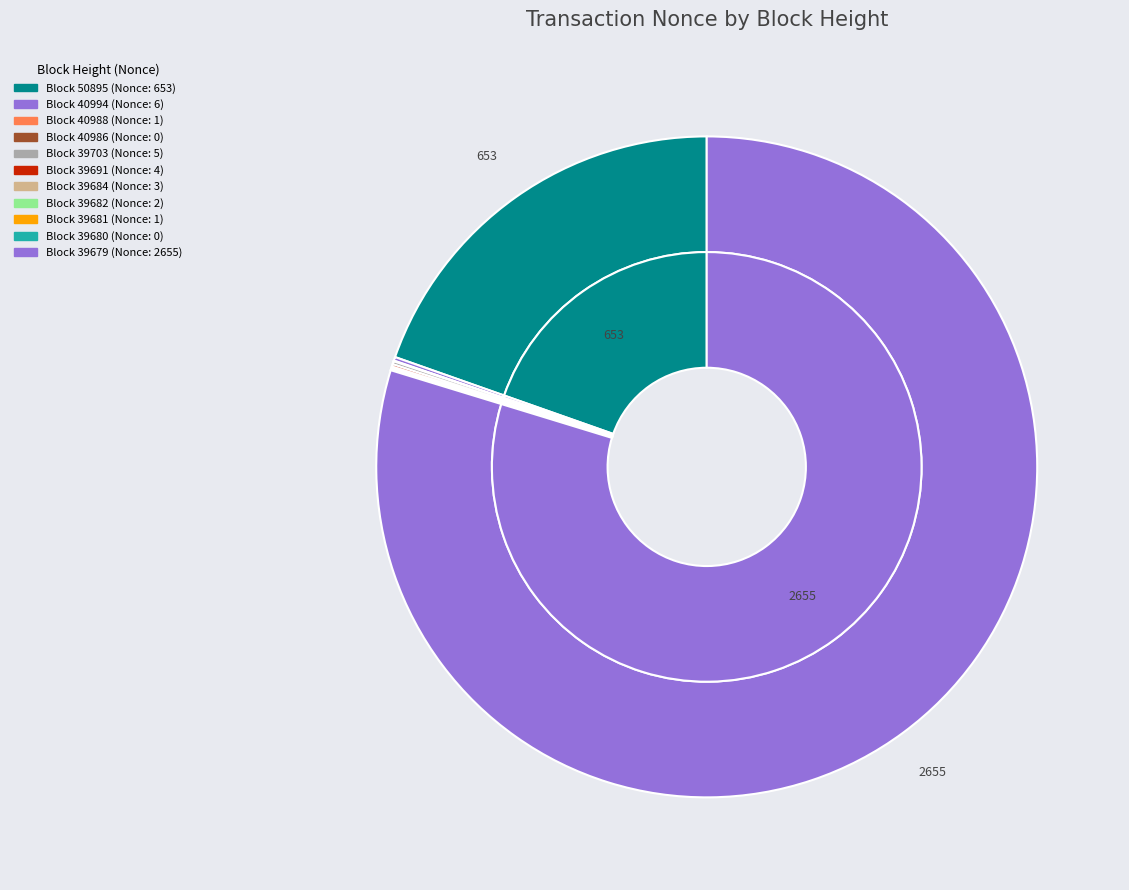

The 40988 slice represents 8% of the pie. True or false?

False